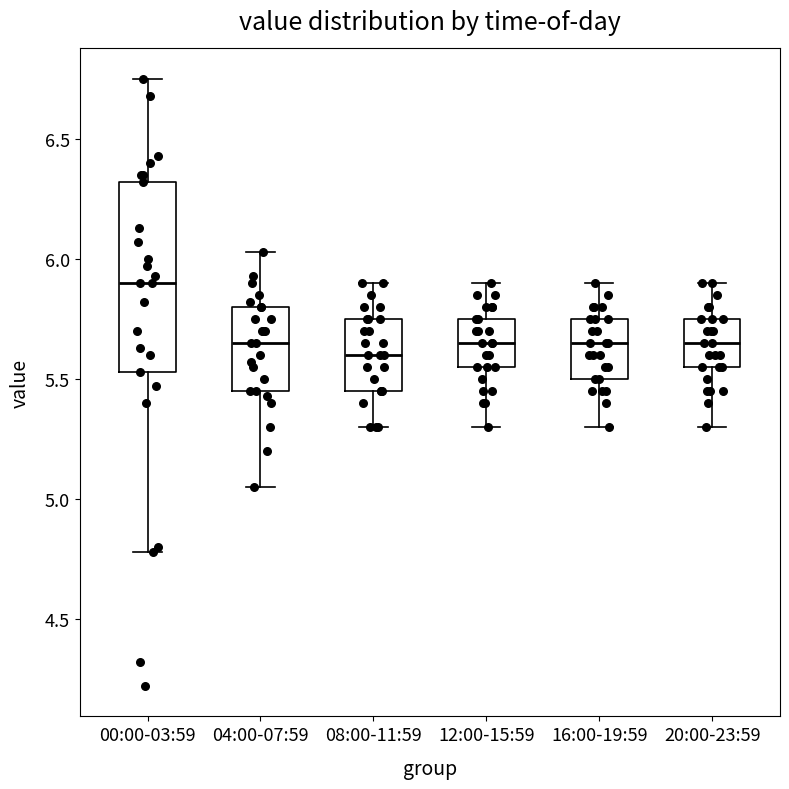

Reading left to right, read every box against the y-axis: the position of its median line, the range the box covers, and the ends of its whiskers. The values are not printed on the chart, so give them approximately, as read against the axis.

00:00-03:59: median 5.90, box 5.55 to 6.30, whiskers 4.80 to 6.75
04:00-07:59: median 5.65, box 5.45 to 5.80, whiskers 5.05 to 6.05
08:00-11:59: median 5.60, box 5.45 to 5.75, whiskers 5.30 to 5.90
12:00-15:59: median 5.65, box 5.55 to 5.75, whiskers 5.30 to 5.90
16:00-19:59: median 5.65, box 5.50 to 5.75, whiskers 5.30 to 5.90
20:00-23:59: median 5.65, box 5.55 to 5.75, whiskers 5.30 to 5.90